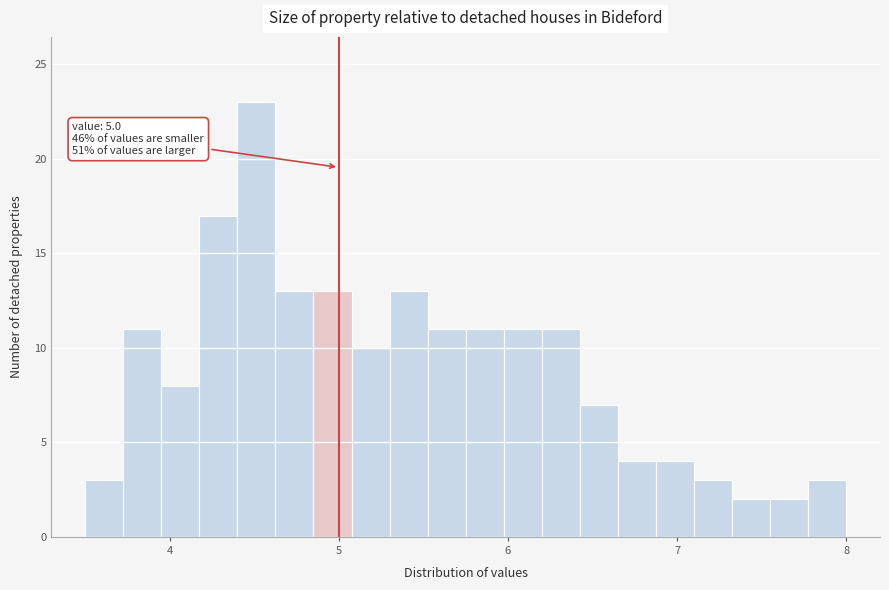

Around what value on the x-axis is the tallest bar? Give the approximate position of its centre, as read against the axis.

4.5